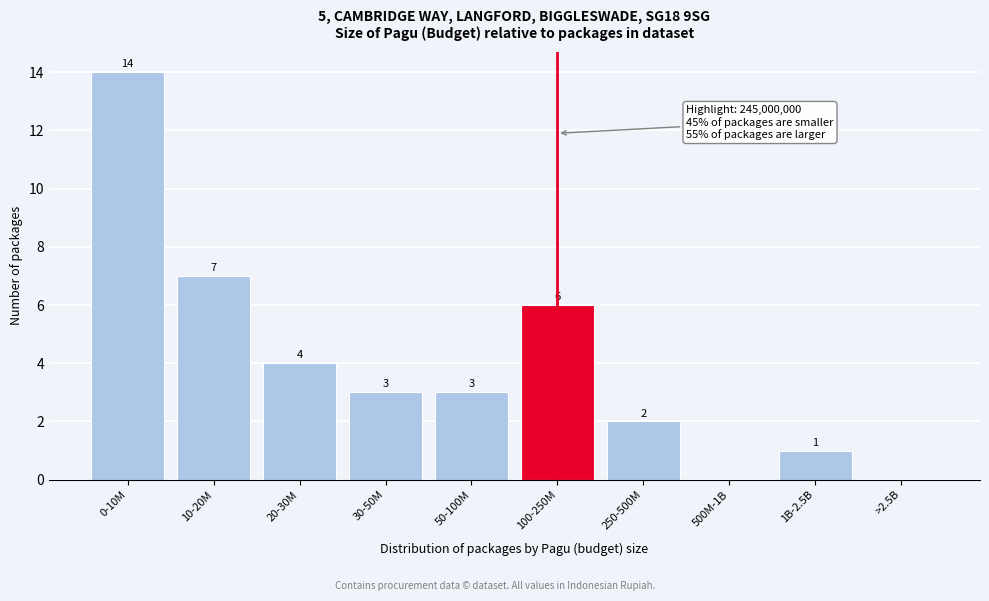

Reading left to right, what are all the values shown in this chart?

0-10M=14	10-20M=7	20-30M=4	30-50M=3	50-100M=3	100-250M=6	250-500M=2	500M-1B=0	1B-2.5B=1	>2.5B=0